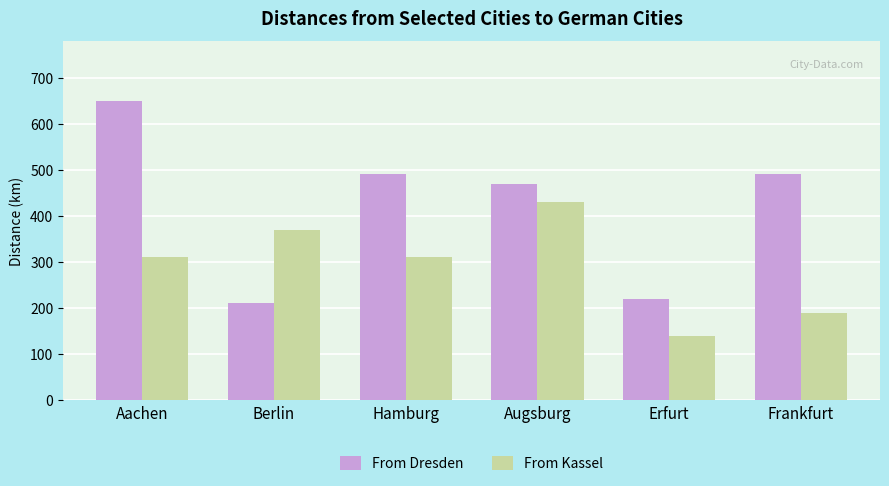

What value does the From Dresden series have at Frankfurt?

490